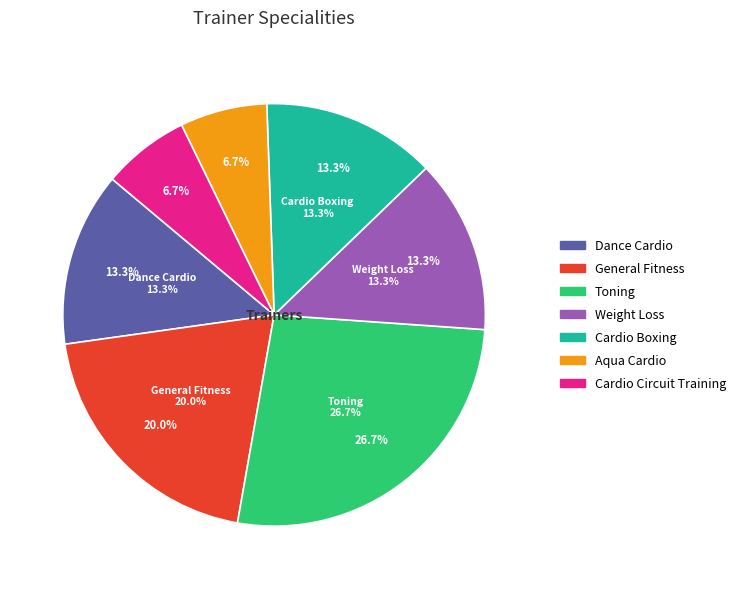

Does Cardio Circuit Training represent more than half of the total?

No